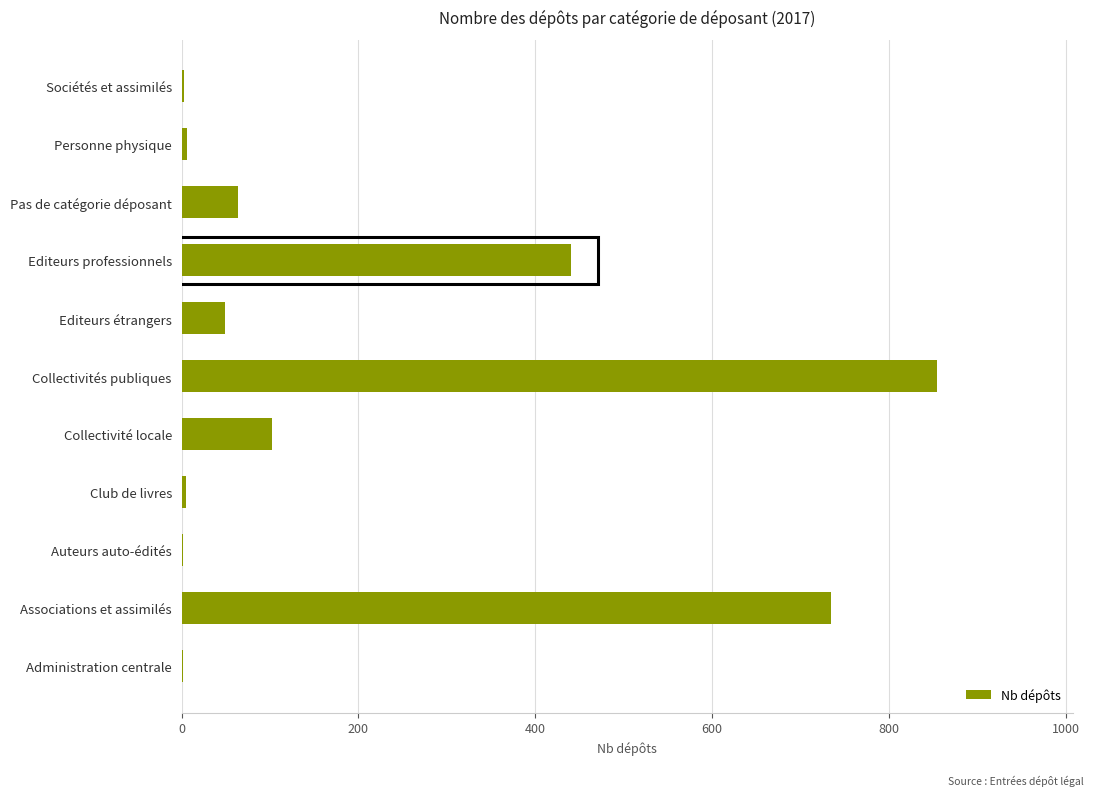

At which label is the value closest to 428?

Editeurs professionnels